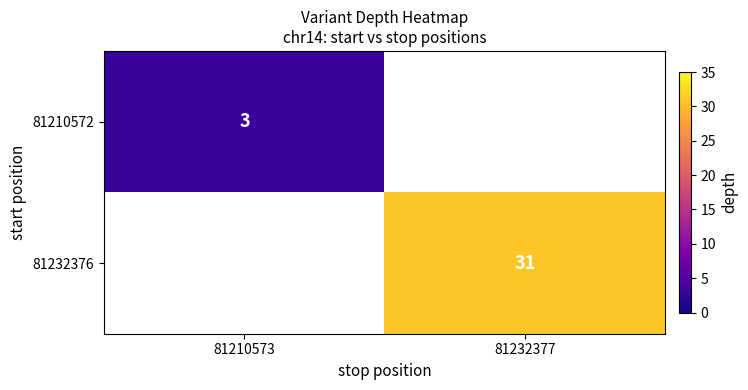

At which category does the chart reach its peak across all series?

81232377